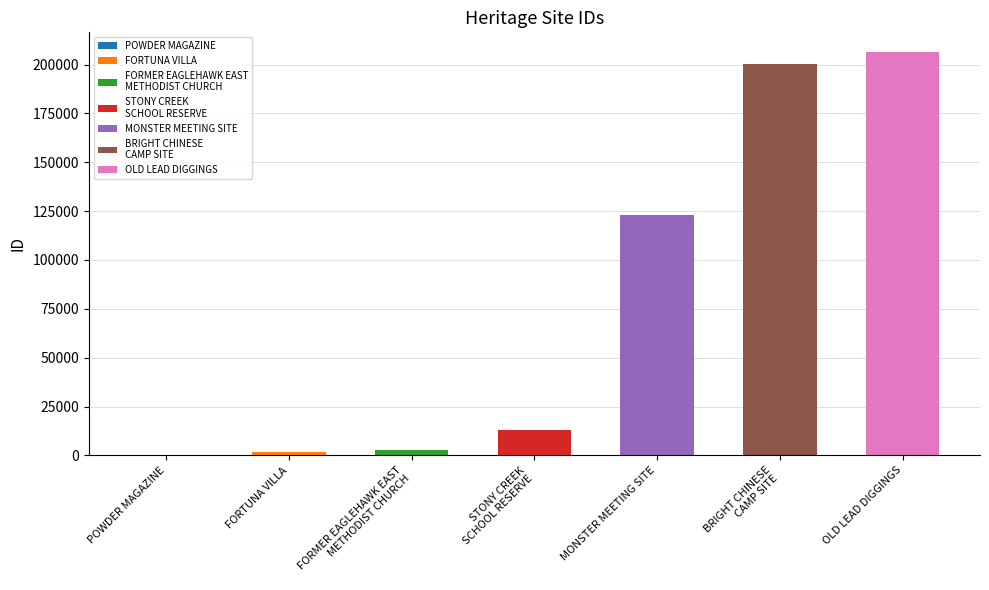

What is the label of the 7th bar from the right?

POWDER MAGAZINE